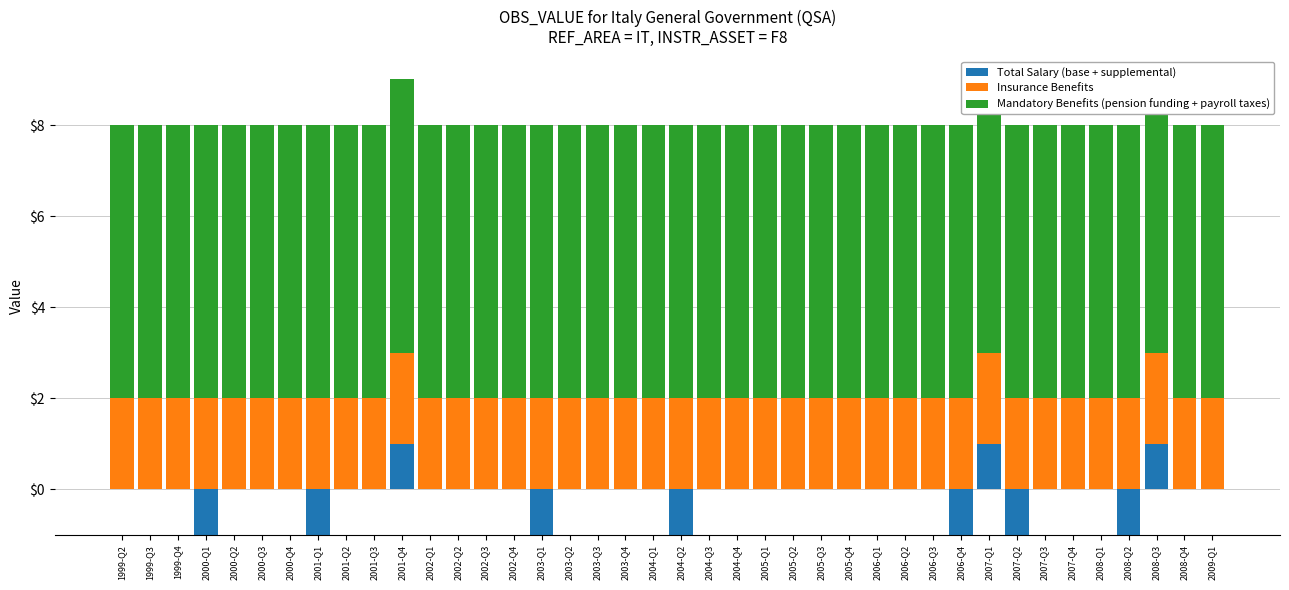

Which series changed the most between 2006-Q2 and 2008-Q1?

Total Salary (base + supplemental)